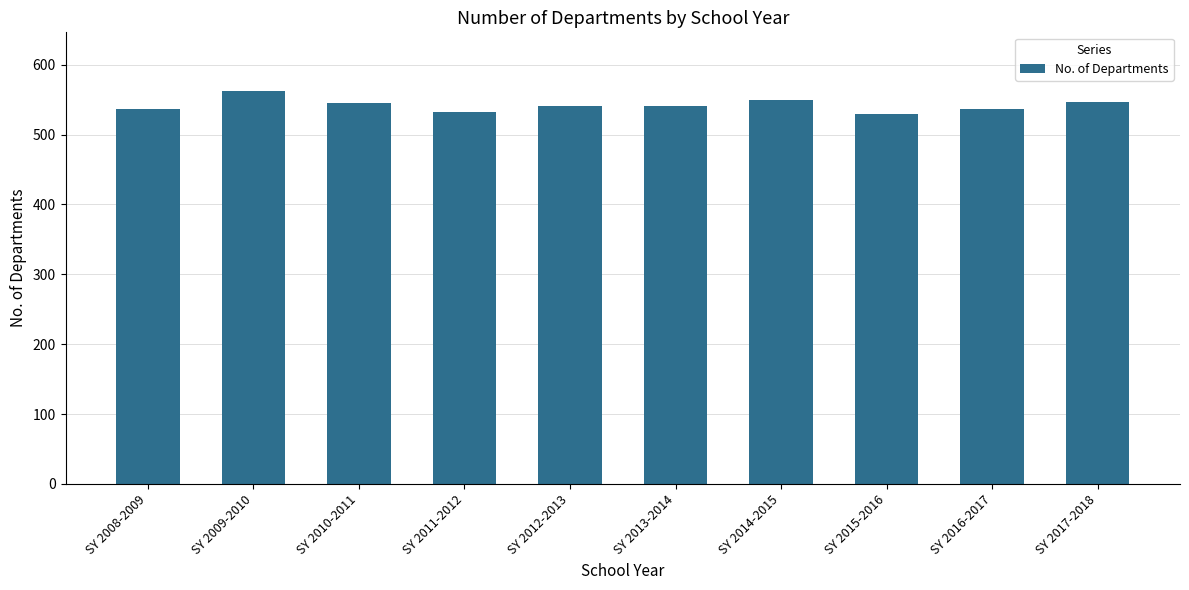

True or false: the data shows 868 at SY 2015-2016.

False